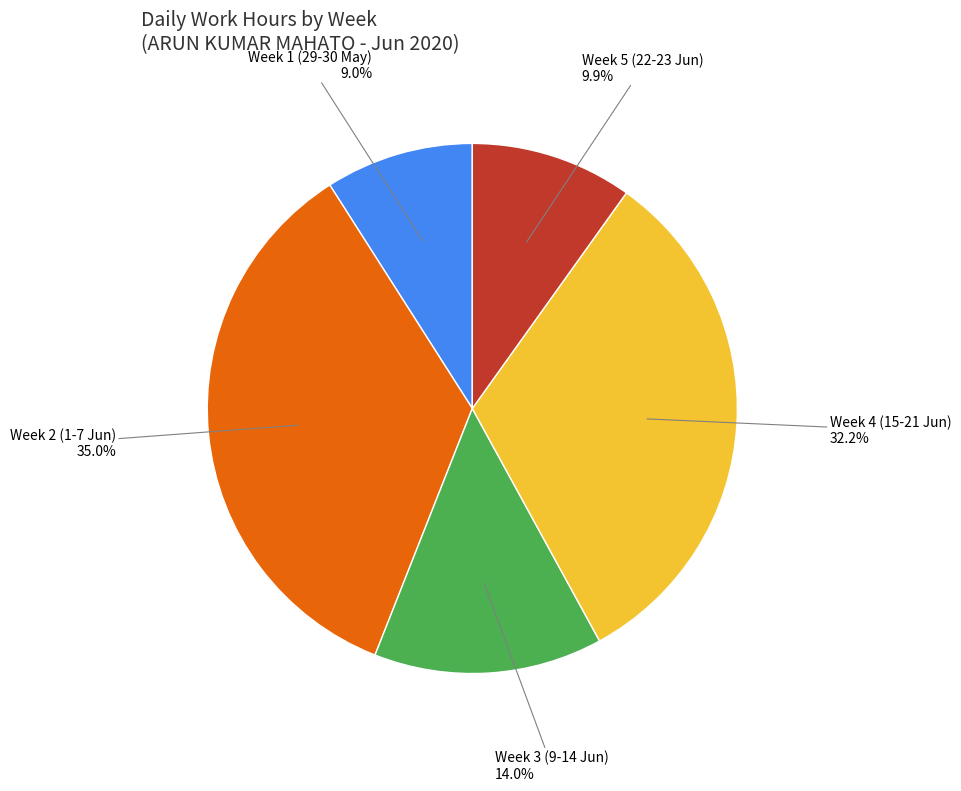

Is there a majority slice in this chart?

No